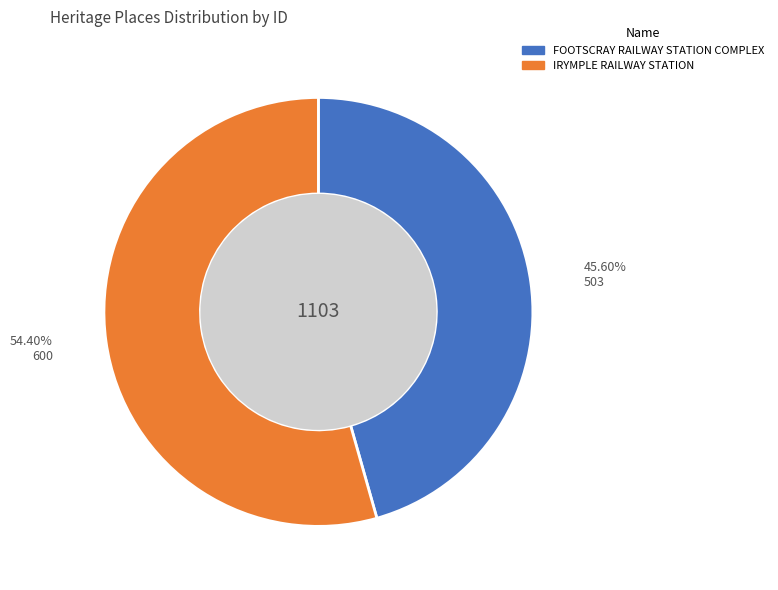

Combined, do FOOTSCRAY RAILWAY STATION COMPLEX and IRYMPLE RAILWAY STATION account for over 50%?

Yes